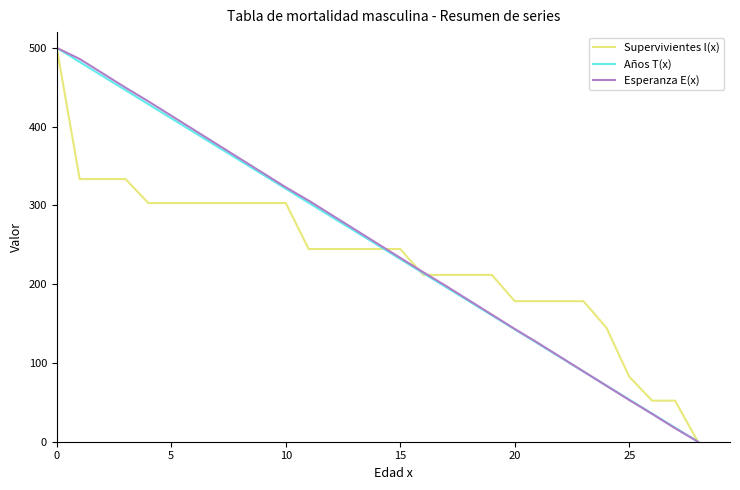

What is the highest value of the Supervivientes l(x) series?

500.0